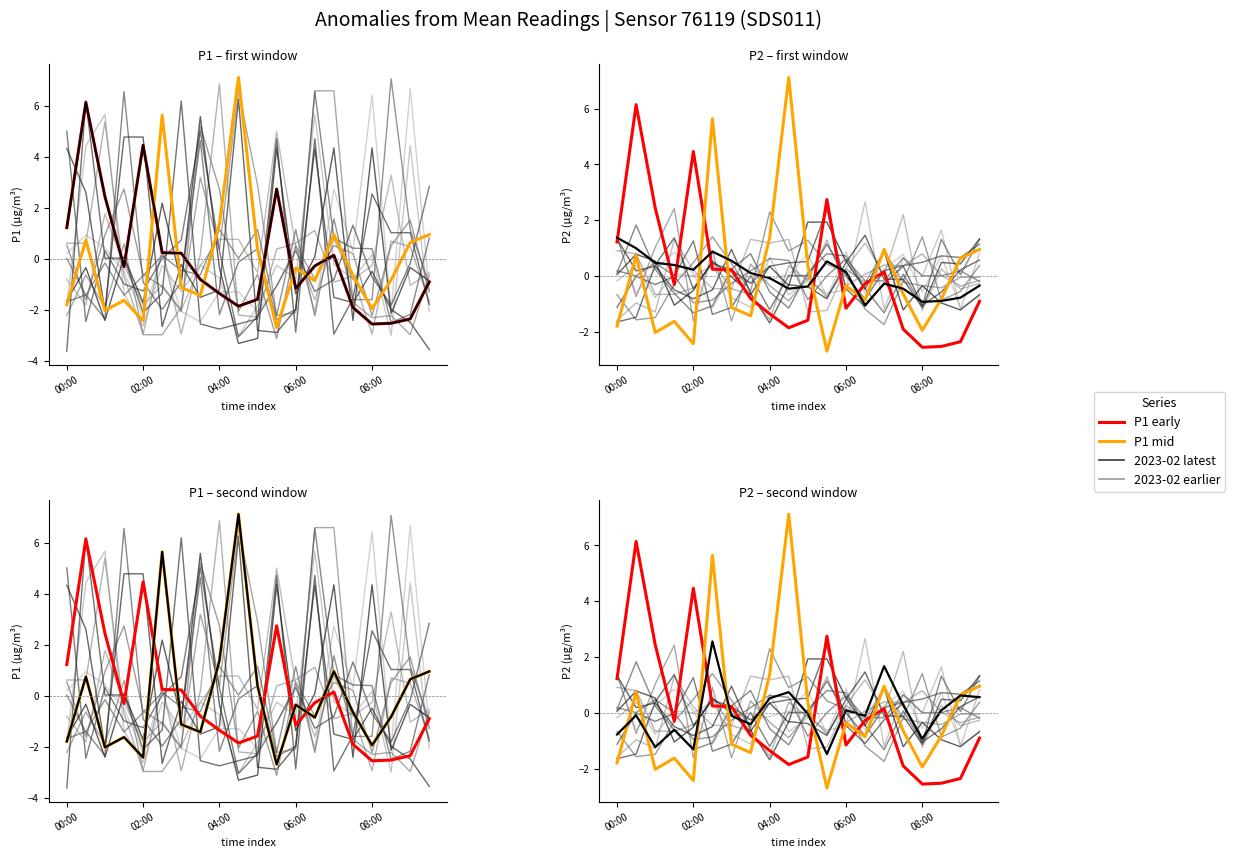

How many values in P1 mid are above zero?

8